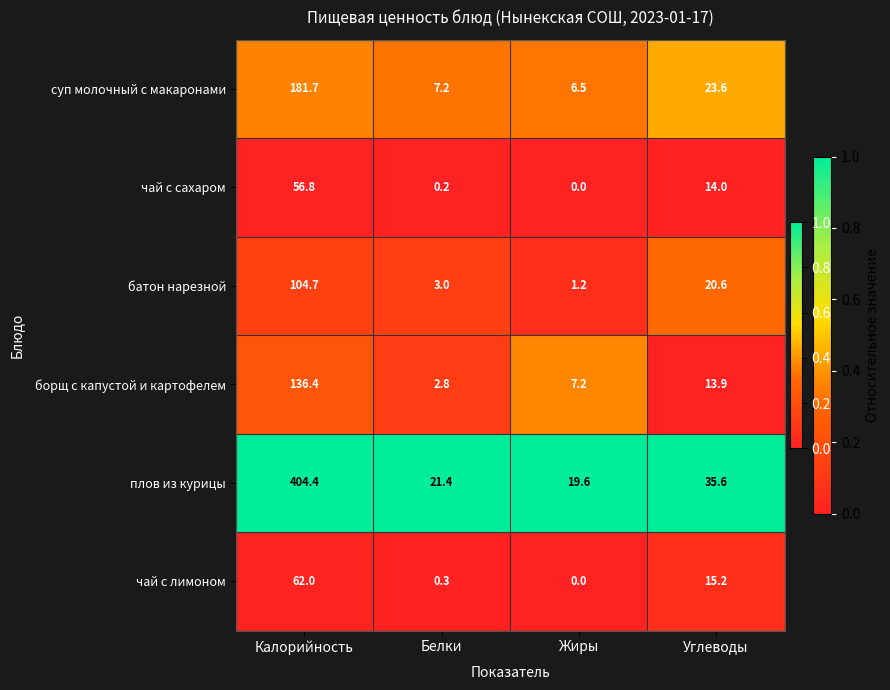

At which label does суп молочный с макаронами first exceed 23?

Калорийность